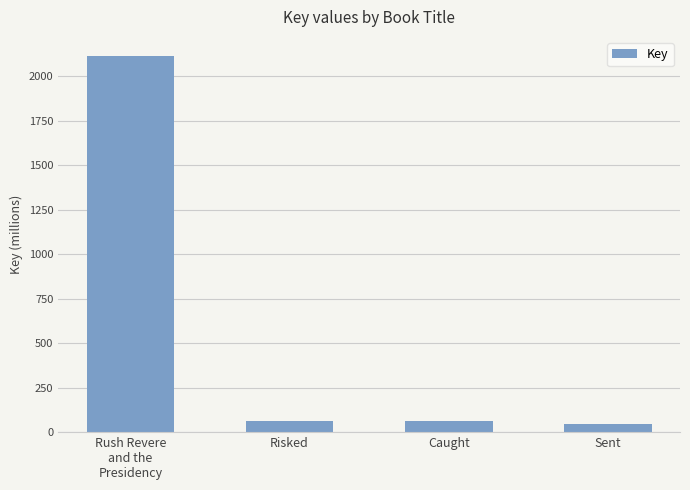

What is the maximum value shown in the chart?

2116.4